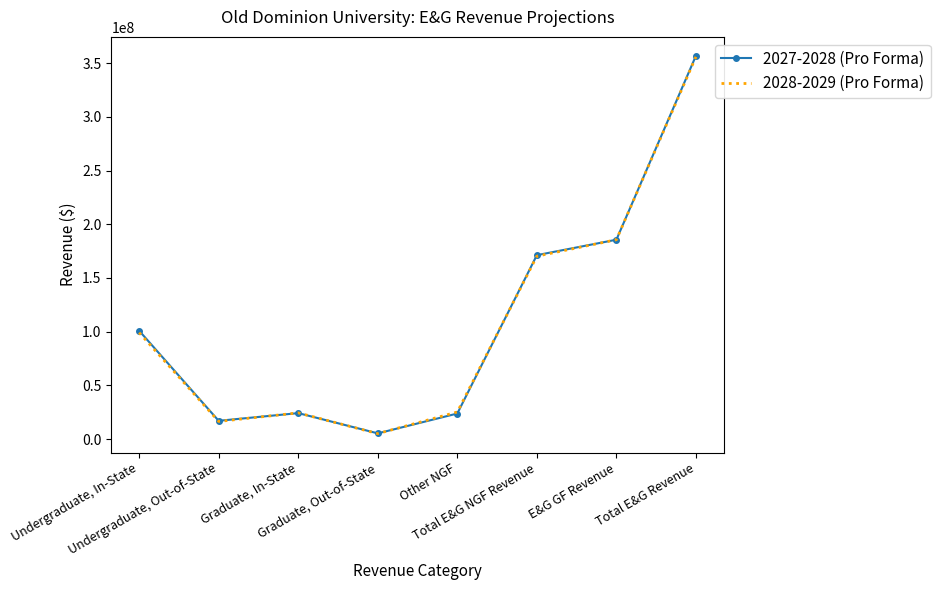

In 2027-2028 (Pro Forma), how many points are higher than both neighbors (excluding endpoints)?

1